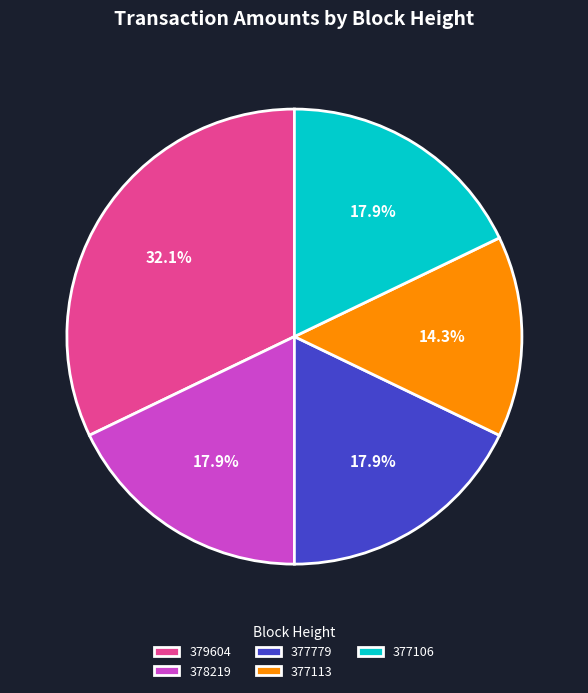

To the nearest percent, what is the average slice percentage?

20%